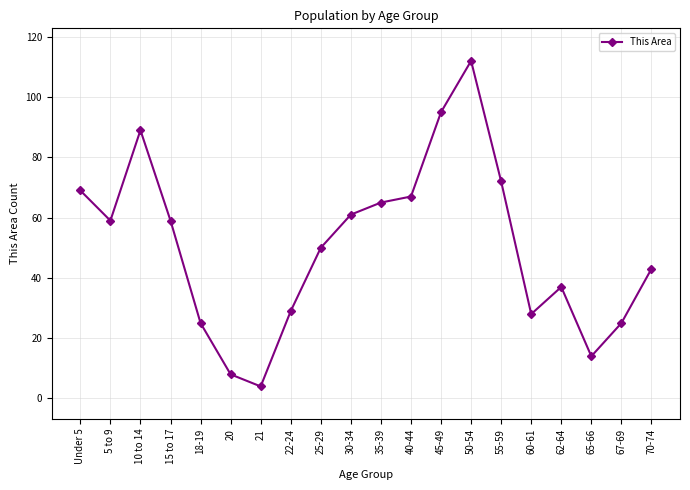

What is the change in value from 25-29 to 30-34?

+11